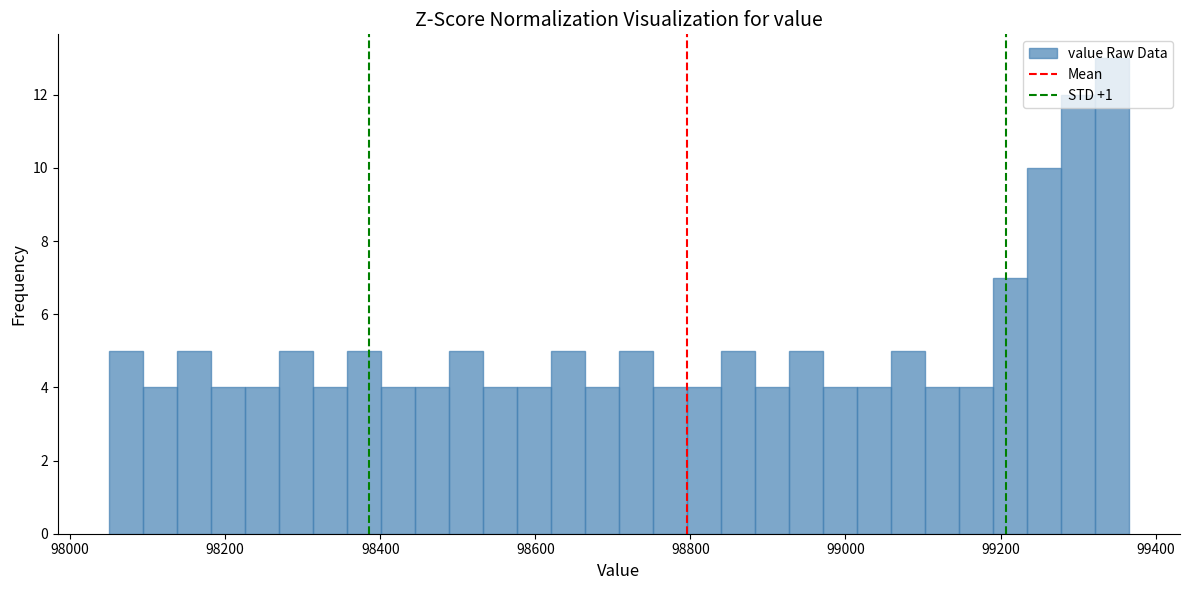

Read against the x-axis, roughly where is the centre of the tallest bar?

99340